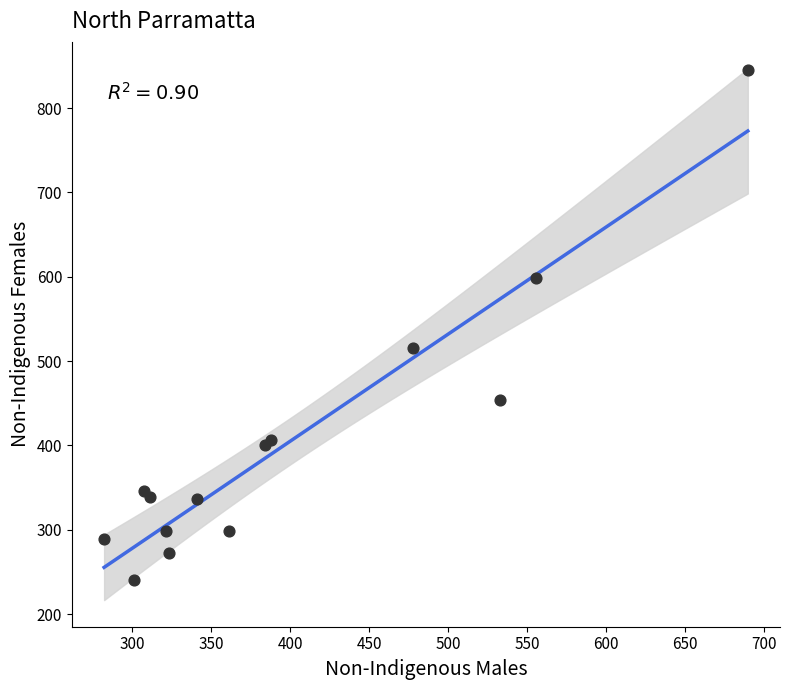

What Y value in the scatter plot is closest to 543?

516